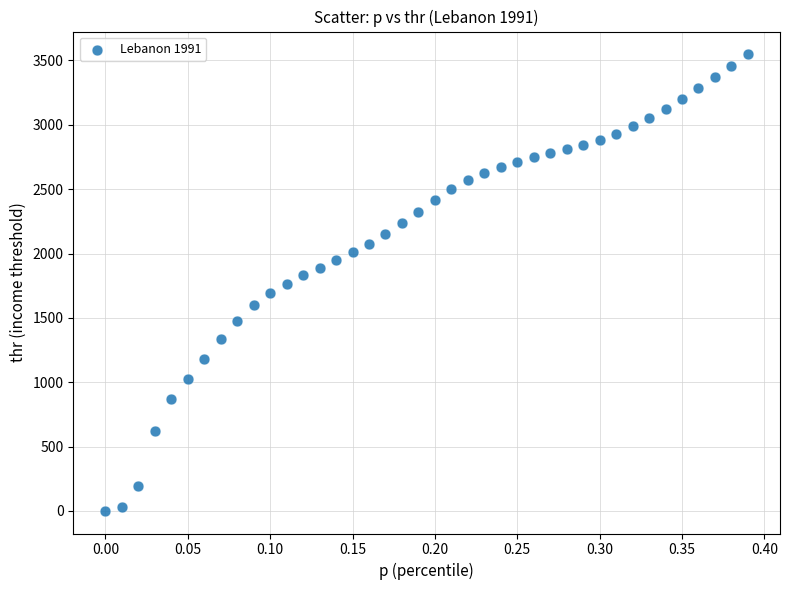

What is the range of Y values (max minus min)?

3546.3